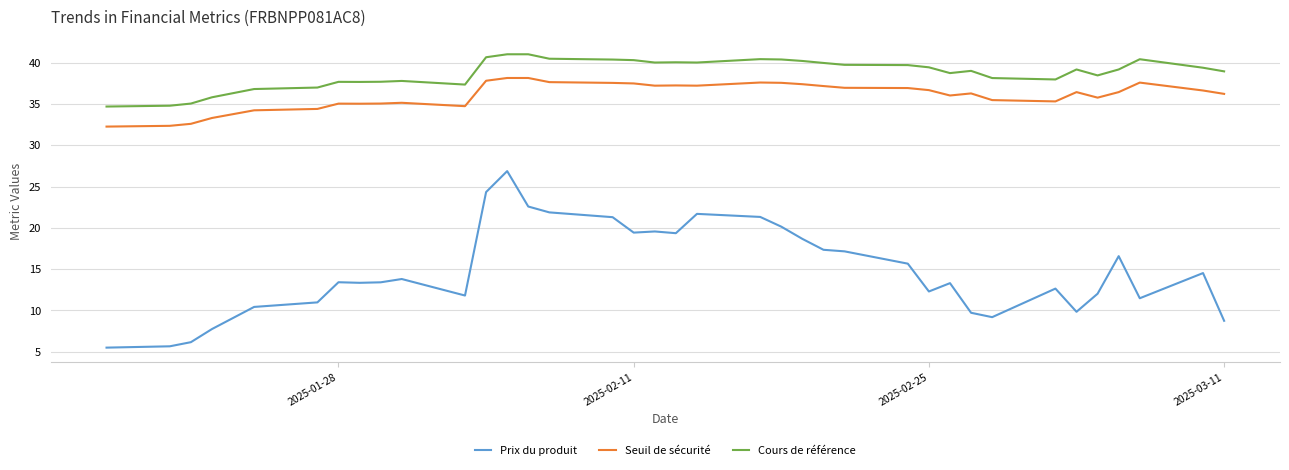

How many categories are shown in the chart?

37